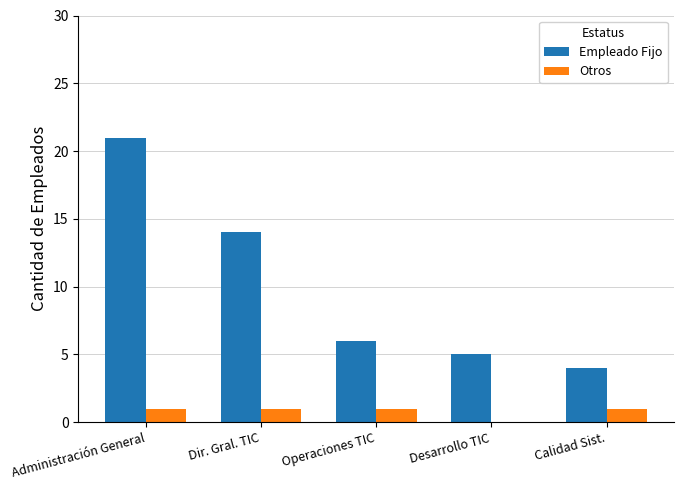

Count the Otros values in the range 1 to 2.

4